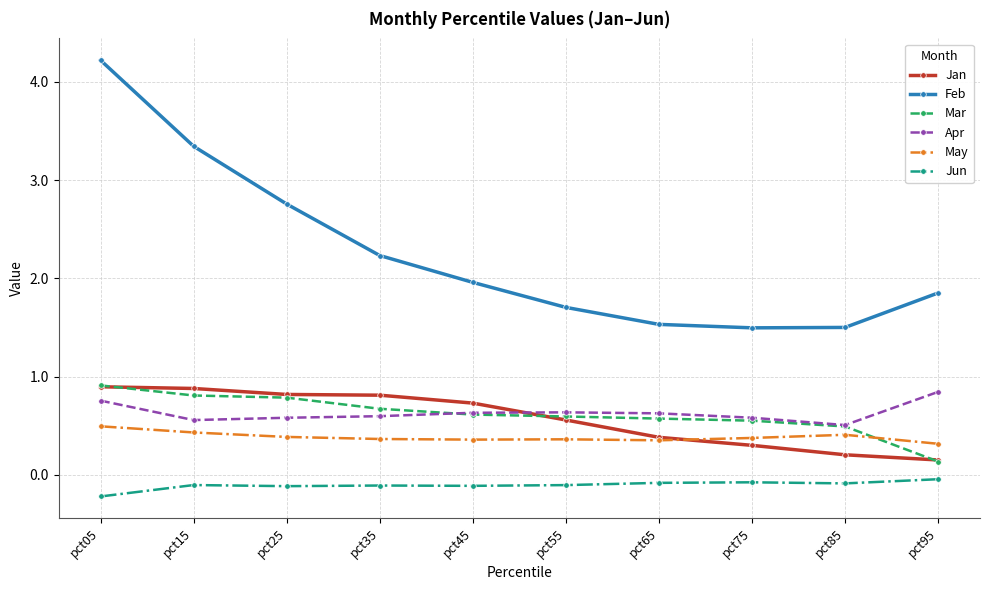

What is the minimum value shown in the chart?

-0.2